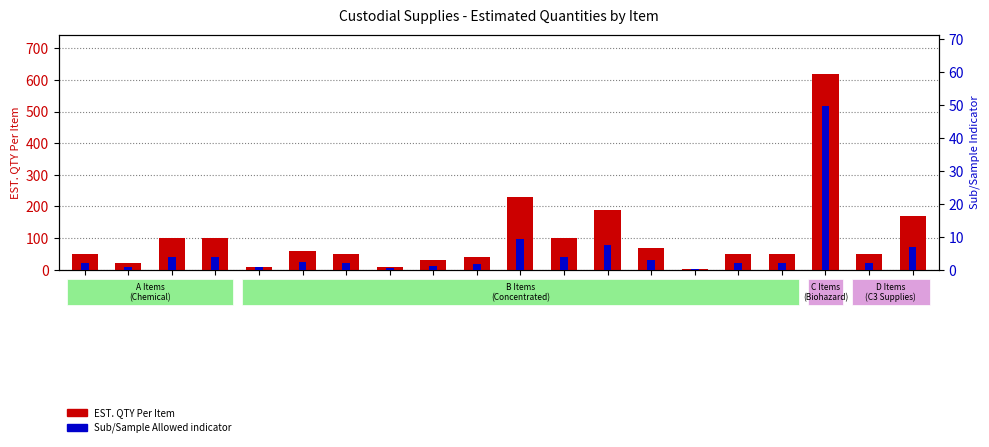

What is the minimum value for Sub Allowed indicator?

0.1